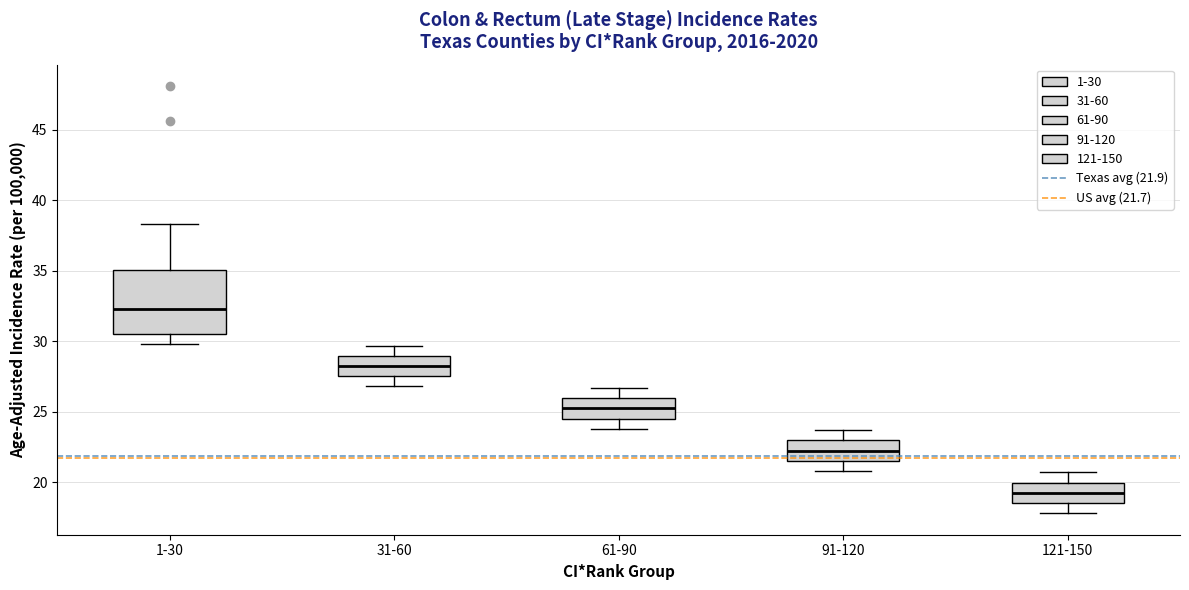

Reading left to right, transcribe this box plot: for each box, give where its median line is, the range the box spans, and where its two whiskers end, as read against the y-axis. The values are not printed on the chart, so give them approximately, as read against the axis.

1-30: median 32.5, box 30.5 to 35.0, whiskers 30.0 to 38.5
31-60: median 28.5, box 27.5 to 29.0, whiskers 27.0 to 29.5
61-90: median 25.5, box 24.5 to 26.0, whiskers 24.0 to 26.5
91-120: median 22.5, box 21.5 to 23.0, whiskers 21.0 to 23.5
121-150: median 19.5, box 18.5 to 20.0, whiskers 18.0 to 20.5